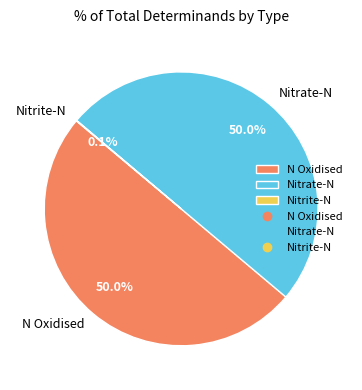

What percentage do Nitrate-N and N Oxidised together represent?

99.9%